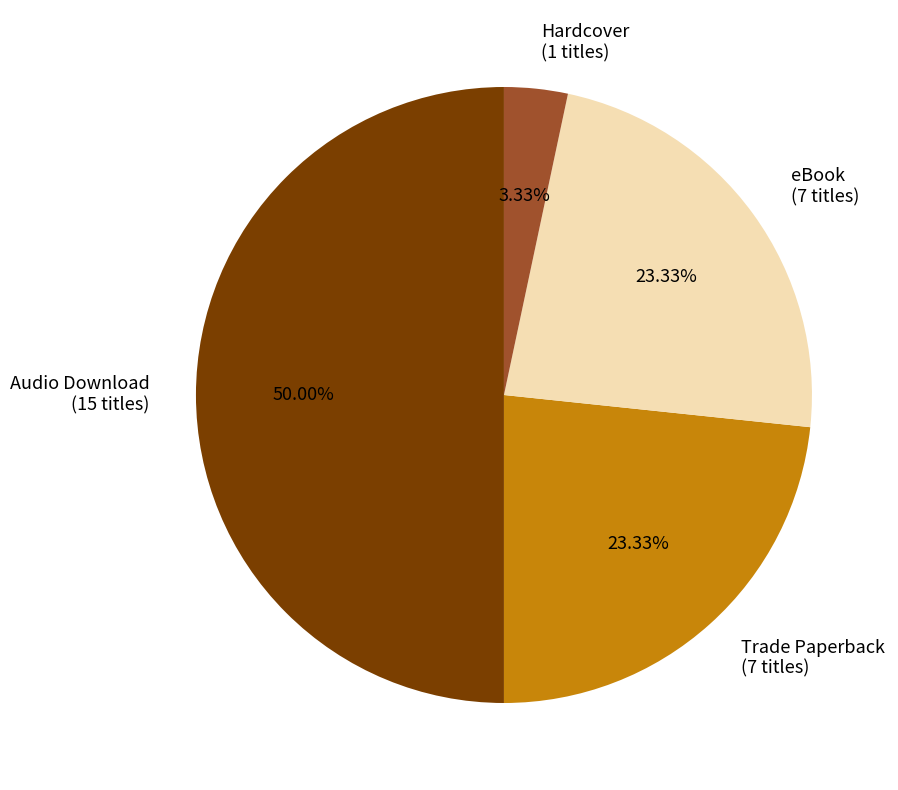

Which slice is the smallest?

Hardcover